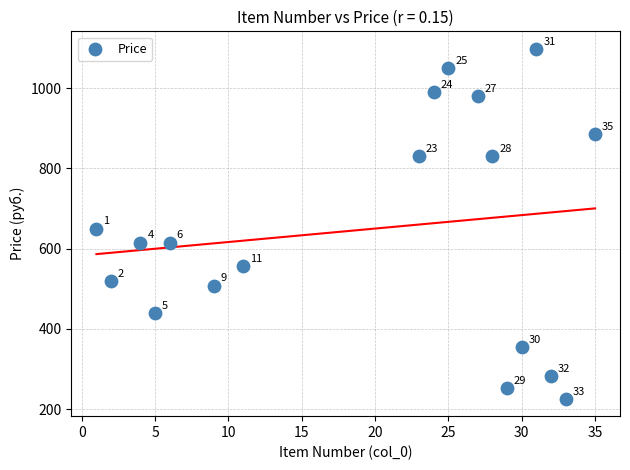

What is the range of Y values (max minus min)?

872